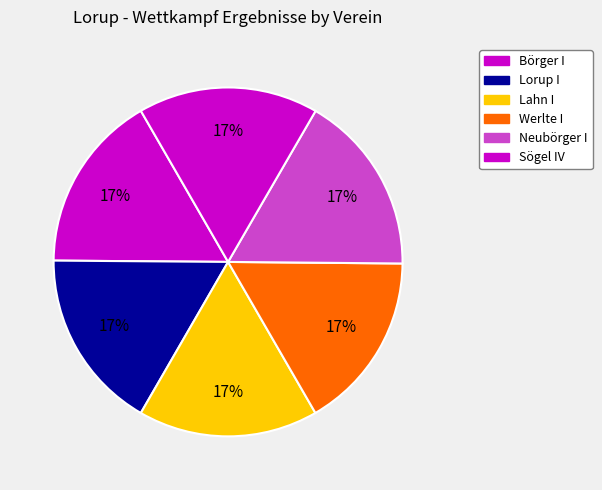

To the nearest percent, what is the average slice percentage?

17%